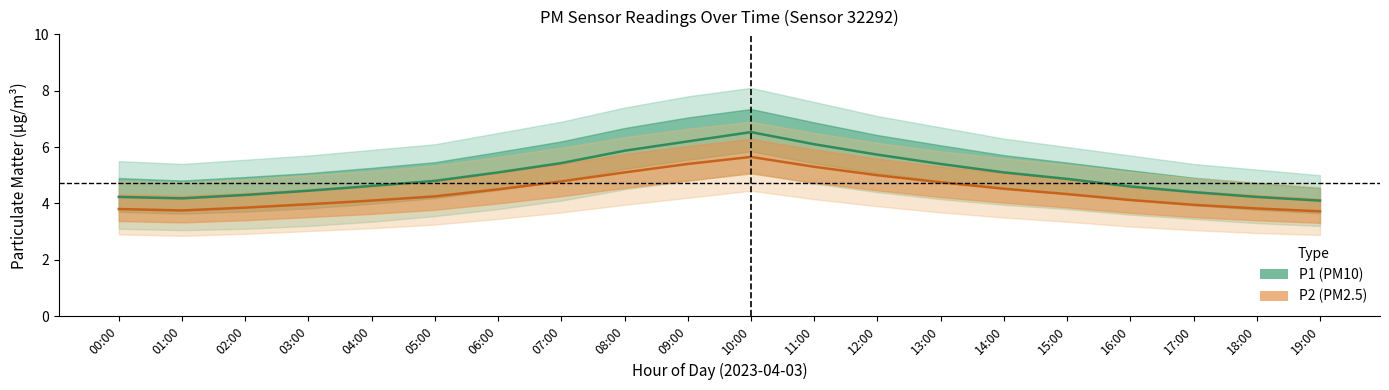

True or false: P2_center and P1_center cross at least once.

False